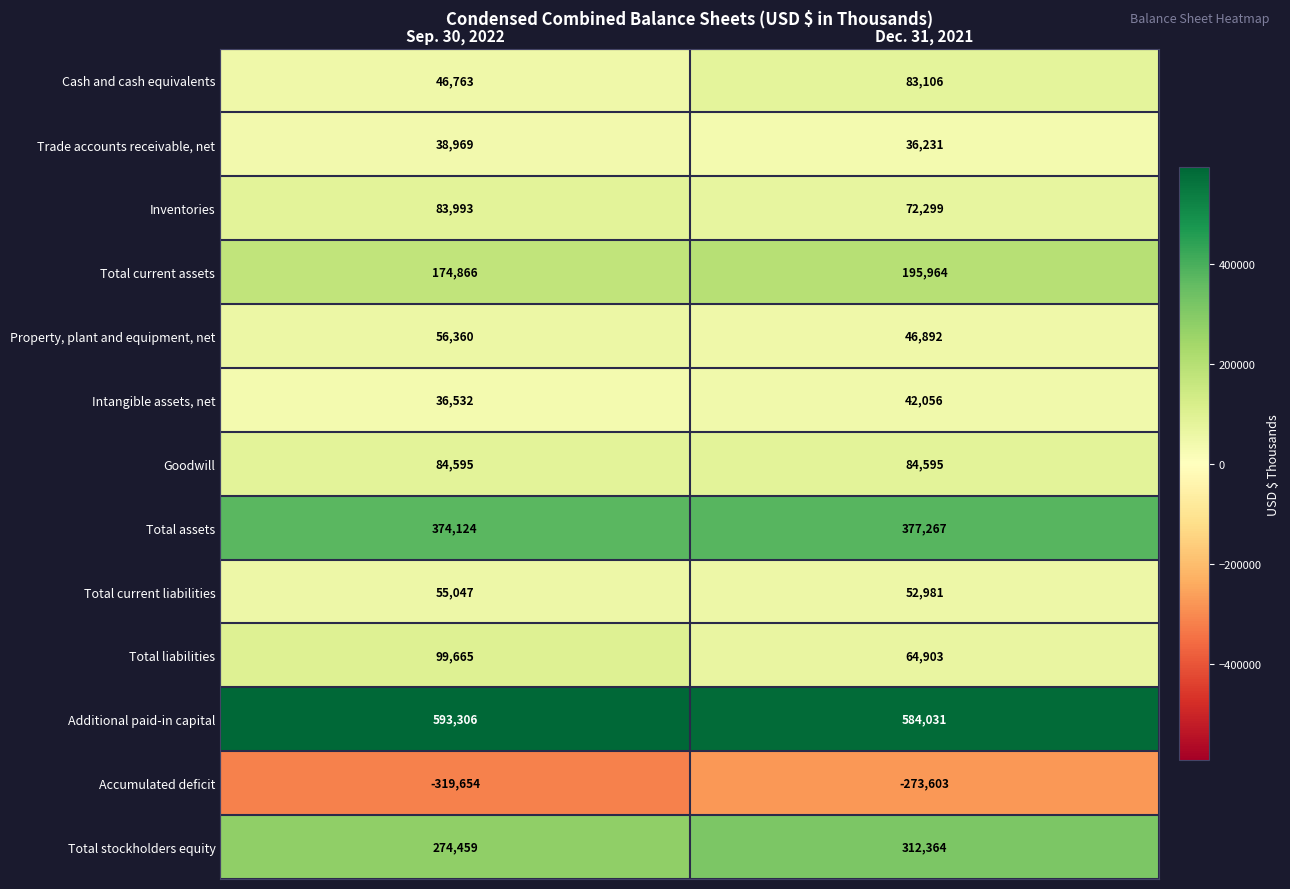

Reading right to left, extract all data points from this chart.

Cash and cash equivalents: 83106	46763
Trade accounts receivable, net: 36231	38969
Inventories: 72299	83993
Total current assets: 195964	174866
Property, plant and equipment, net: 46892	56360
Intangible assets, net: 42056	36532
Goodwill: 84595	84595
Total assets: 377267	374124
Total current liabilities: 52981	55047
Total liabilities: 64903	99665
Additional paid-in capital: 584031	593306
Accumulated deficit: -273603	-319654
Total stockholders equity: 312364	274459